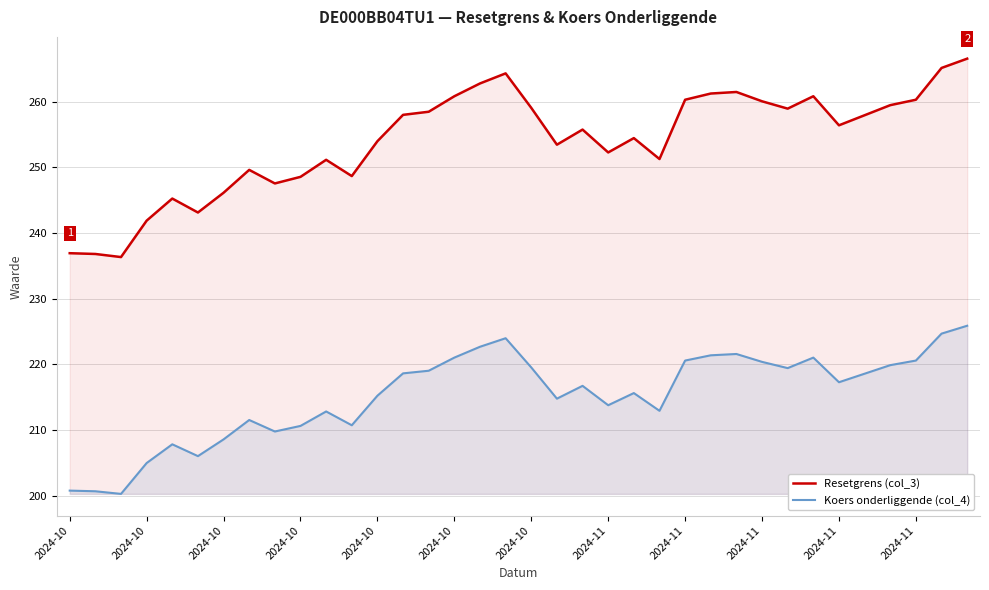

Count the number of data series in this chart.

2